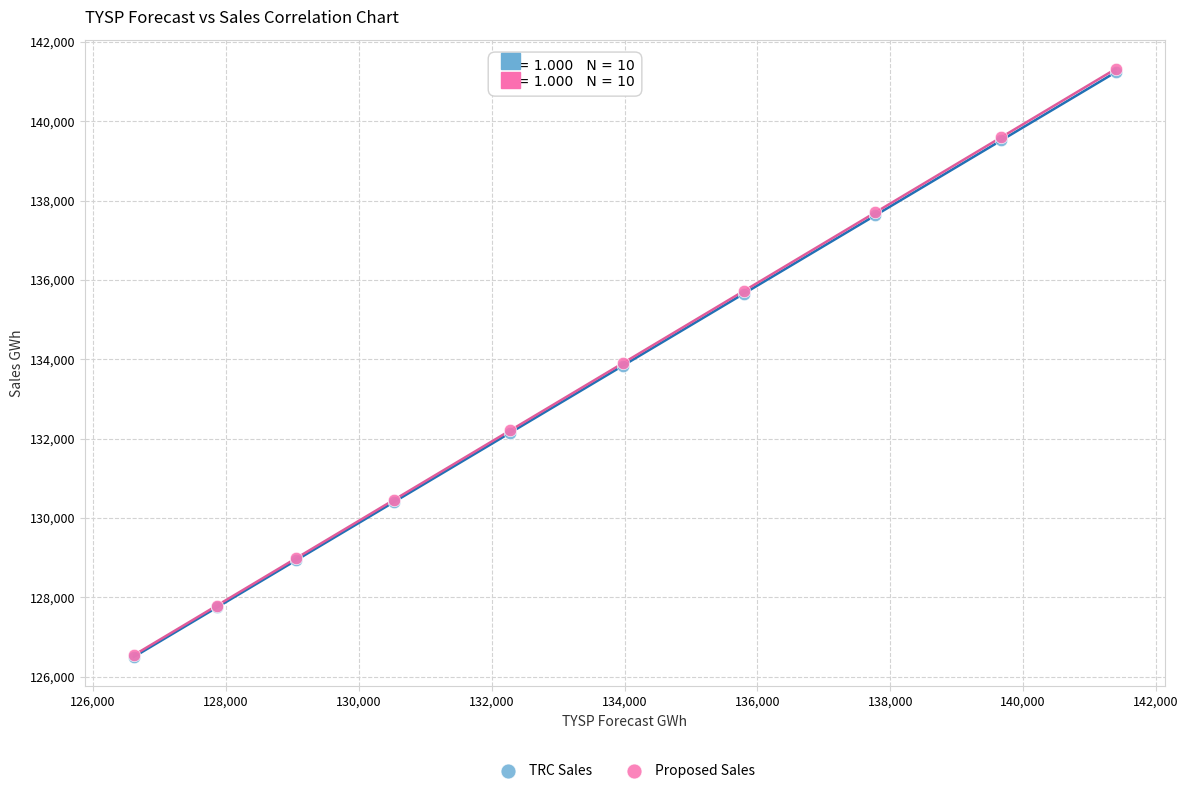

What are all the series names shown in the legend?

TRC Sales, Proposed Sales